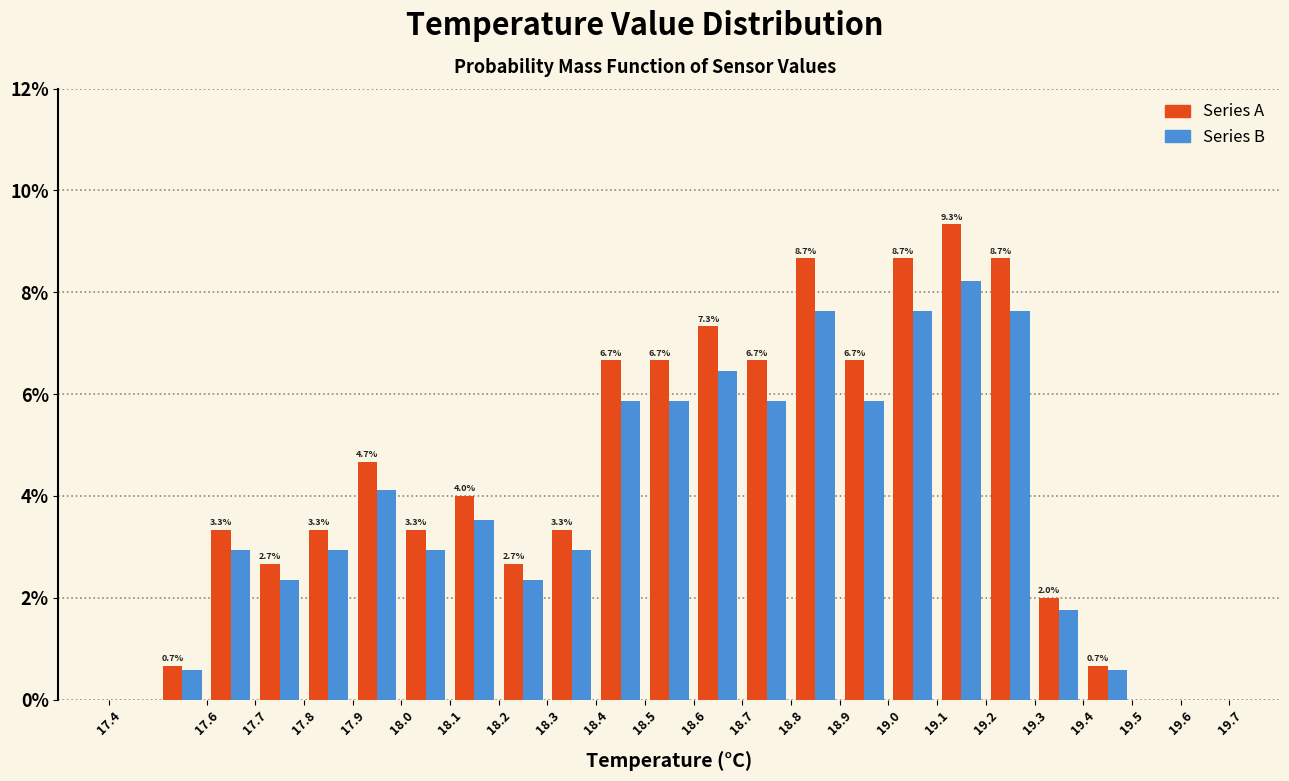

In the Series A series, which range on the x-axis has the tallest bar?

19.1 to 19.2